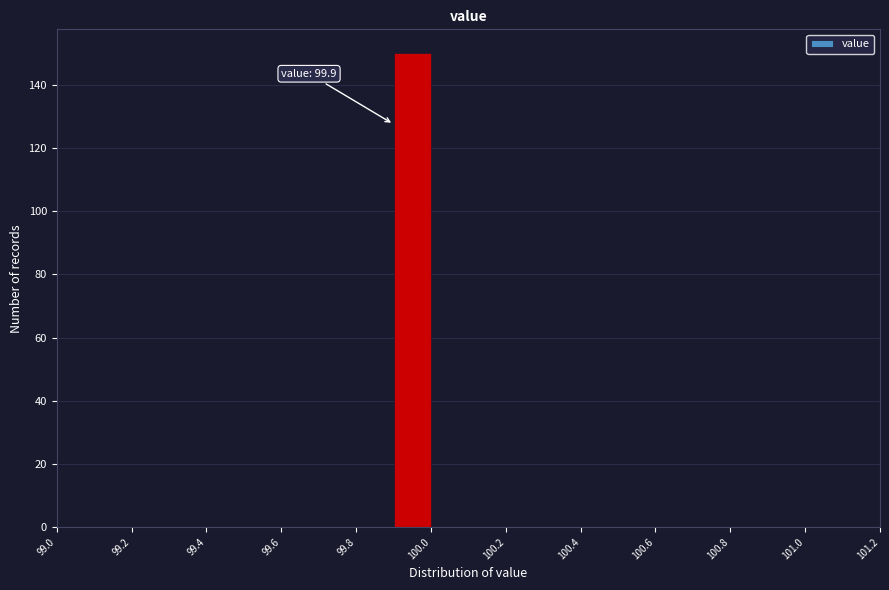

Which range on the x-axis has the tallest bar?

99.9 to 100.0